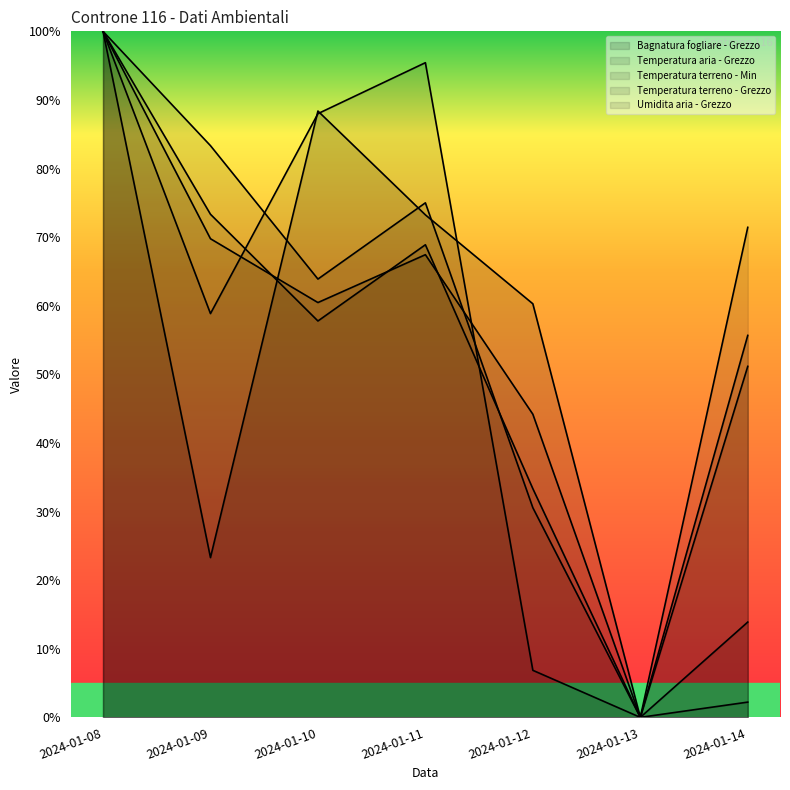

Reading left to right, transcribe all the data shown in this chart.

Bagnatura fogliare - Grezzo: 100.0	23.3	88.4	73.2	60.3	0.0	55.7
Temperatura aria - Grezzo: 100.0	69.8	60.5	67.4	44.2	0.0	51.2
Temperatura terreno - Min: 100.0	73.3	57.8	68.9	33.3	0.0	2.2
Temperatura terreno - Grezzo: 100.0	83.3	63.9	75.0	30.6	0.0	13.9
Umidita aria - Grezzo: 100.0	58.9	88.0	95.4	6.9	0.0	71.4